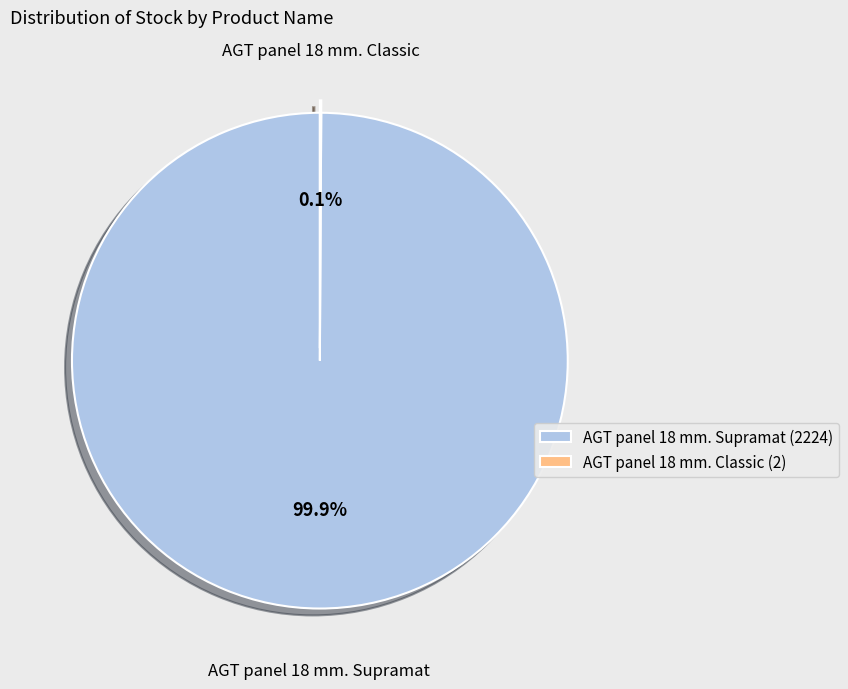

What is the largest slice in the pie chart?

AGT panel 18 mm. Supramat (2224)